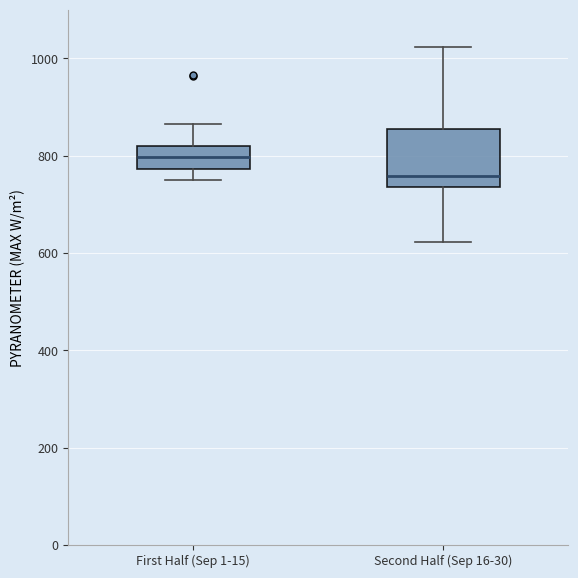

Reading left to right, read every box against the y-axis: the position of its median line, the range the box covers, and the ends of its whiskers. The values are not printed on the chart, so give them approximately, as read against the axis.

First Half (Sep 1-15): median 800, box 780 to 820, whiskers 740 to 860
Second Half (Sep 16-30): median 760, box 740 to 860, whiskers 620 to 1020